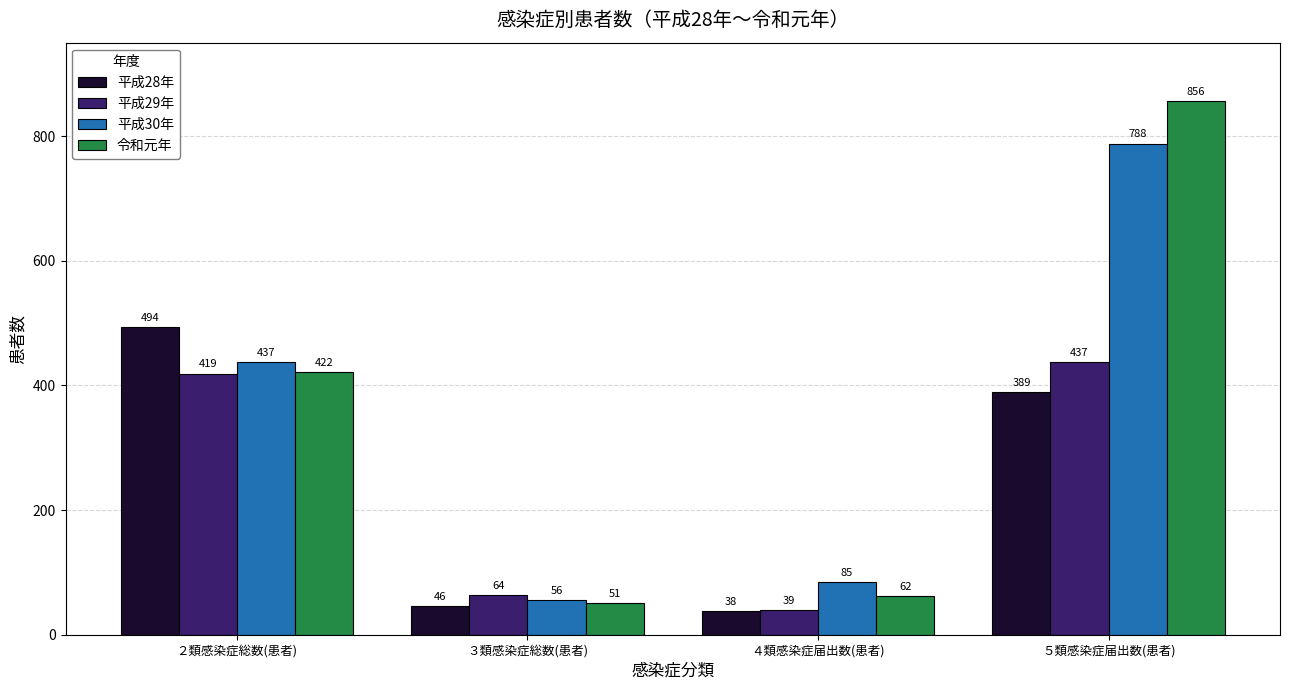

Rank the series at ３類感染症総数(患者) from lowest to highest value.

平成28年, 令和元年, 平成30年, 平成29年